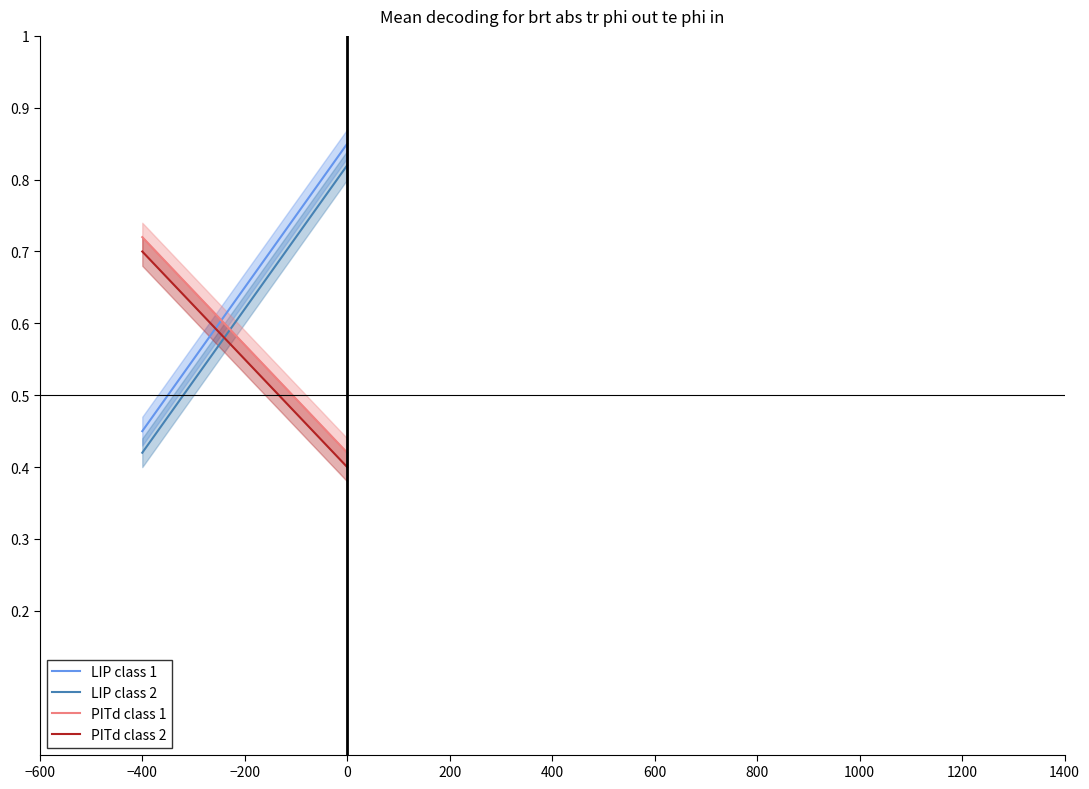

What are all the series names shown in the legend?

LIP class 1, LIP class 2, PITd class 1, PITd class 2